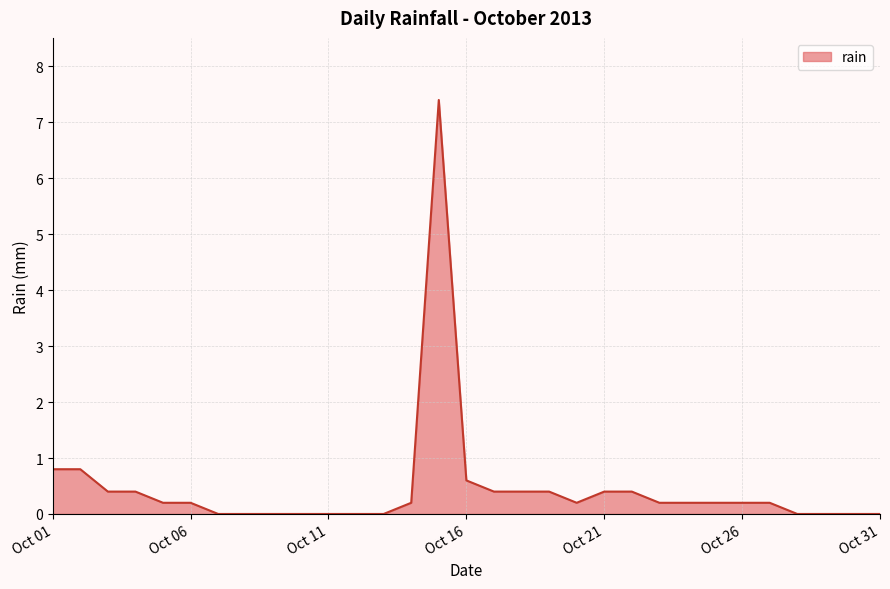

What is the maximum value shown in the chart?

7.4